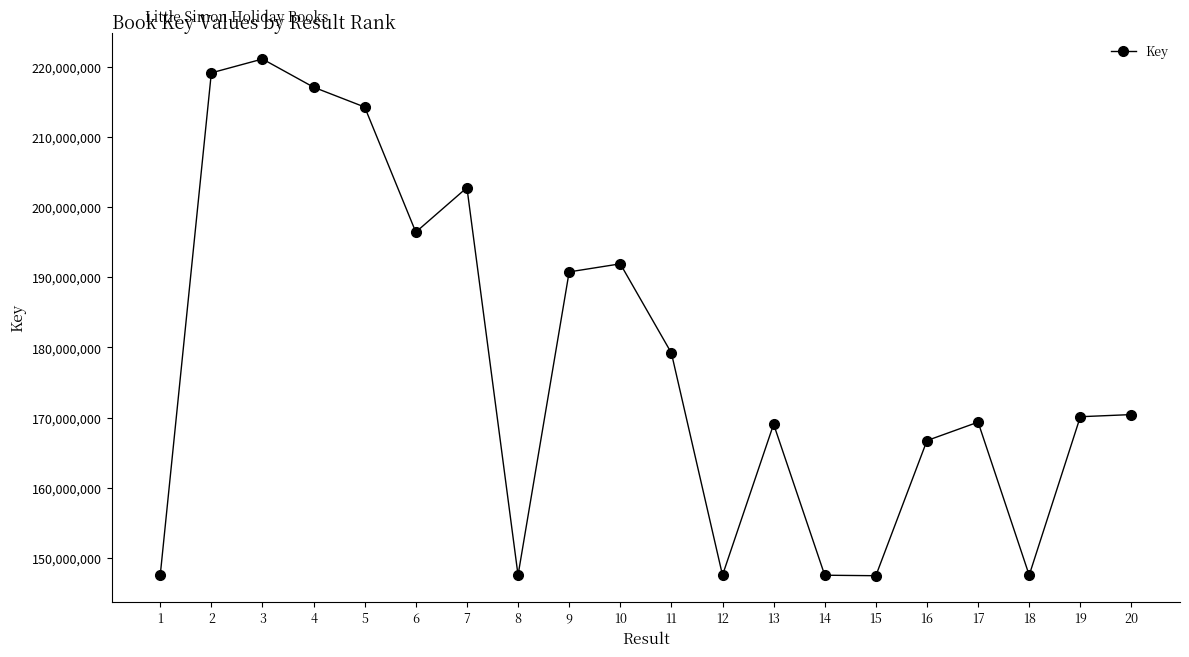

True or false: the data shows 56199143 at 14.

False